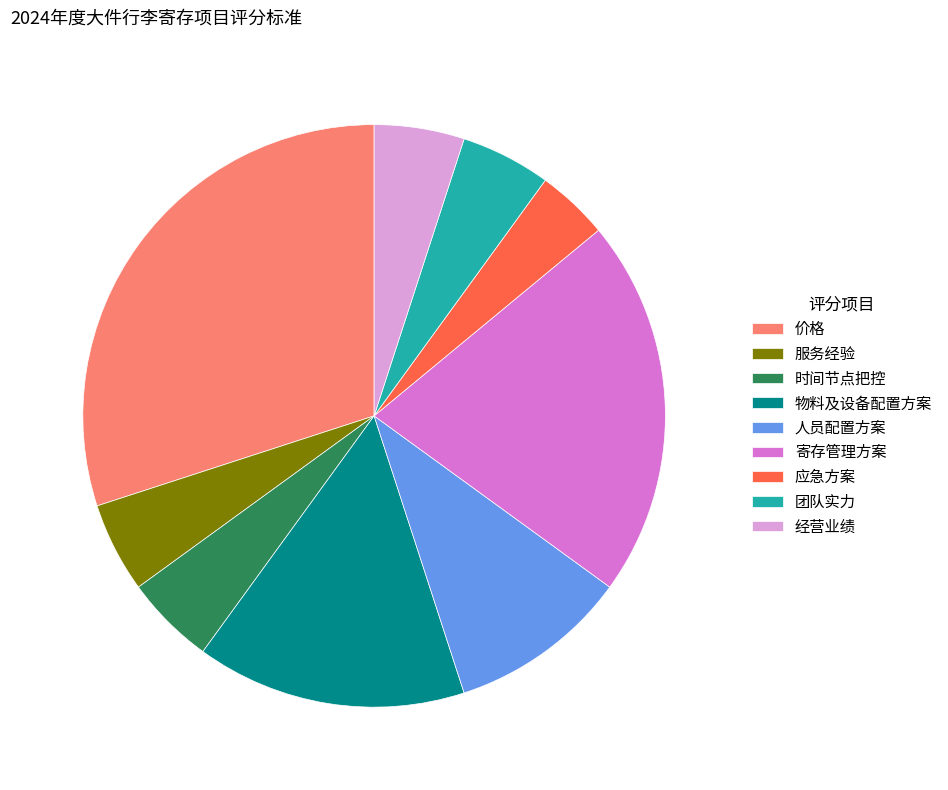

Do 应急方案 and 寄存管理方案 together represent more than half of the pie?

No